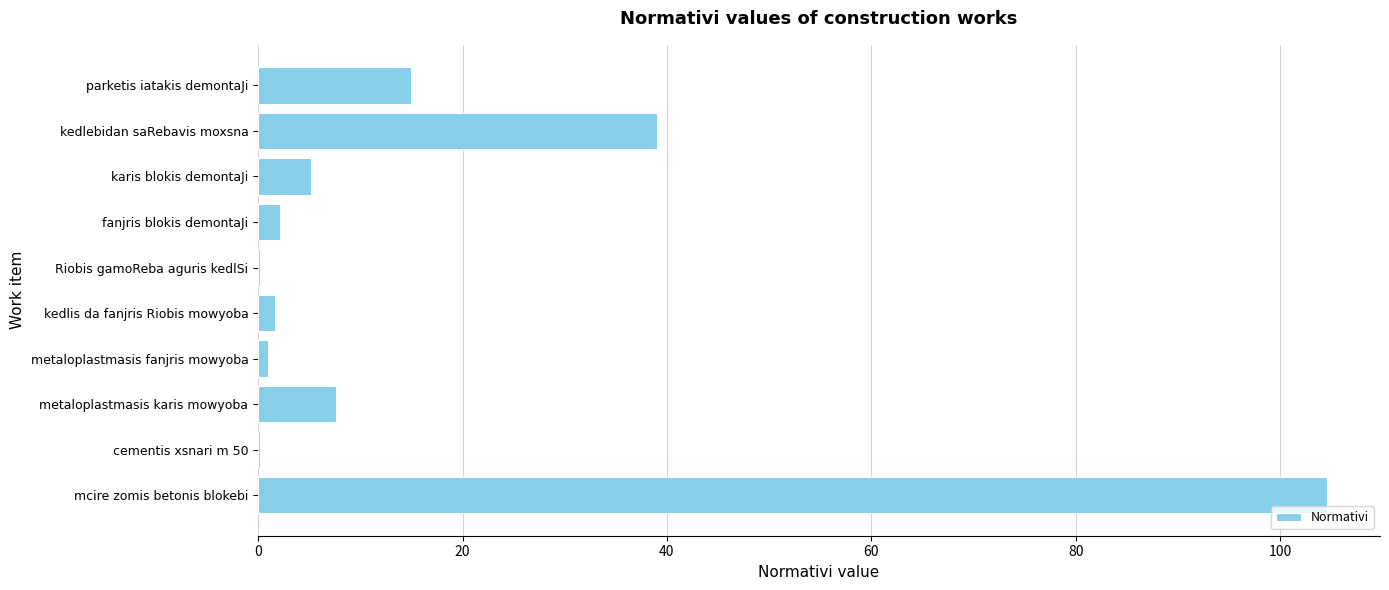

What is the sum of all values?

176.3